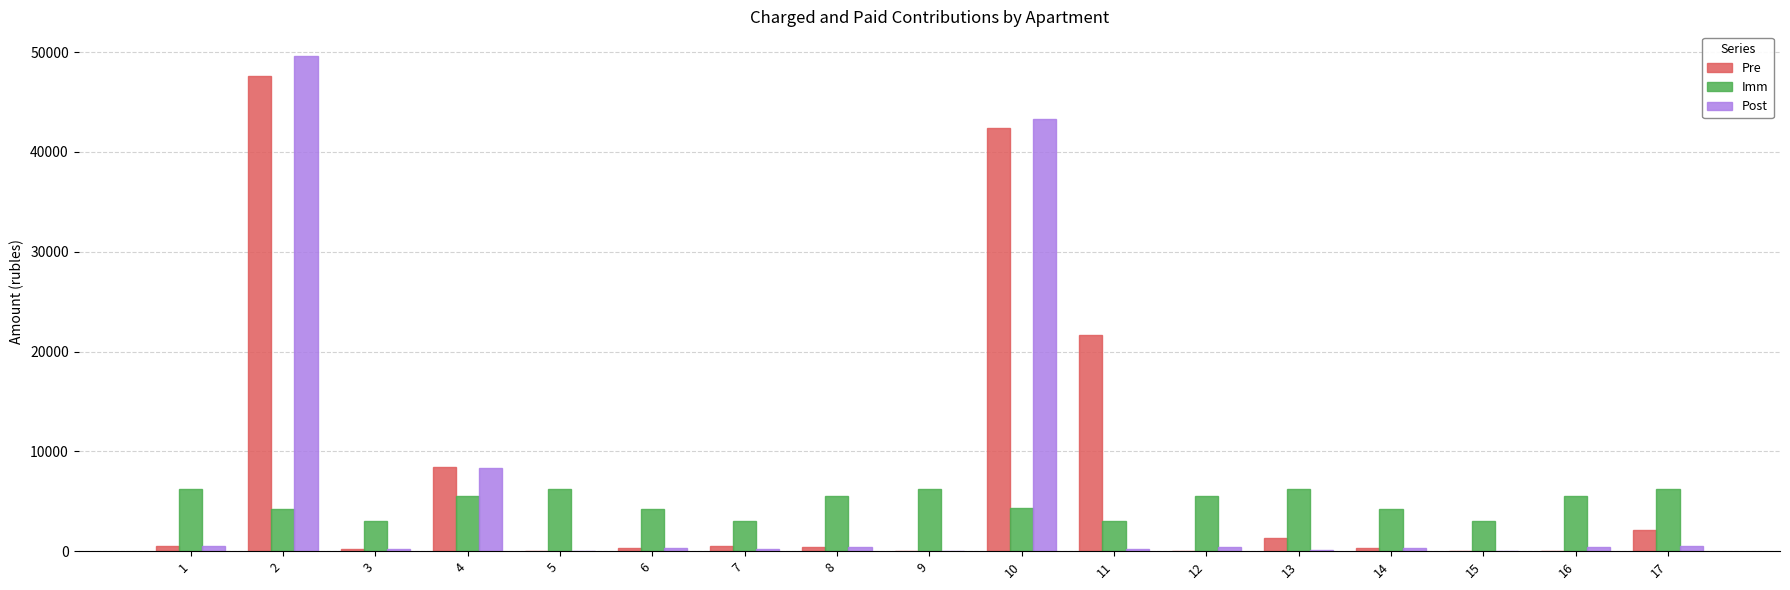

What is the sum of all Imm values?

82722.1